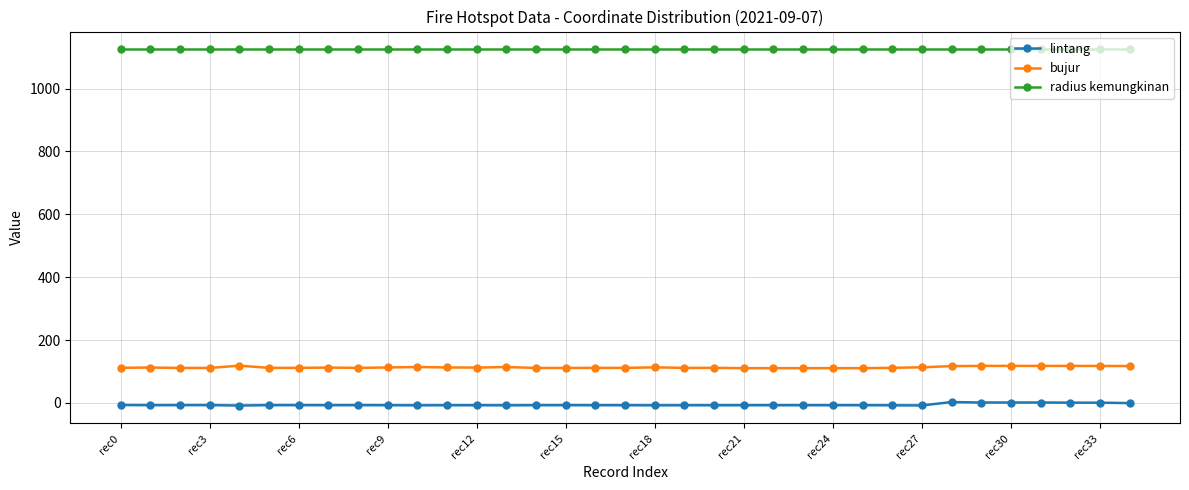

What is the average value of the lintang series?

-5.9